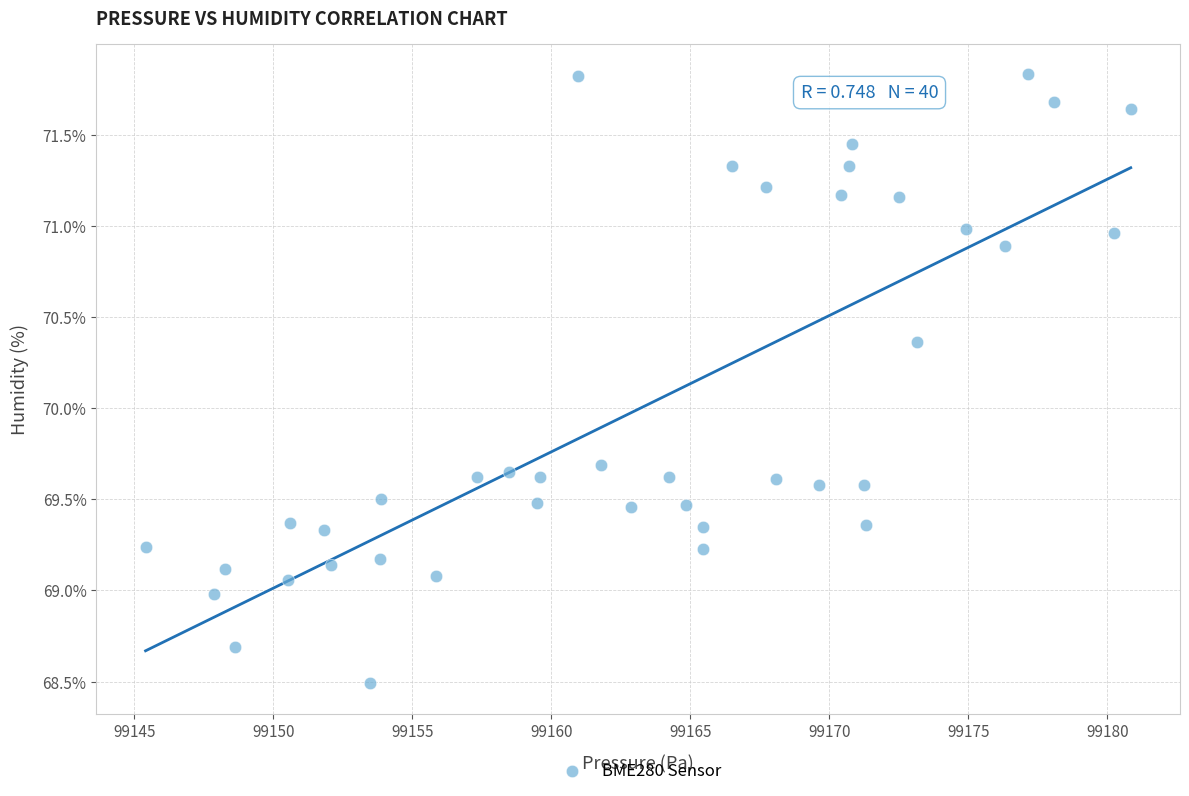

What is the range of Y values (max minus min)?

3.3